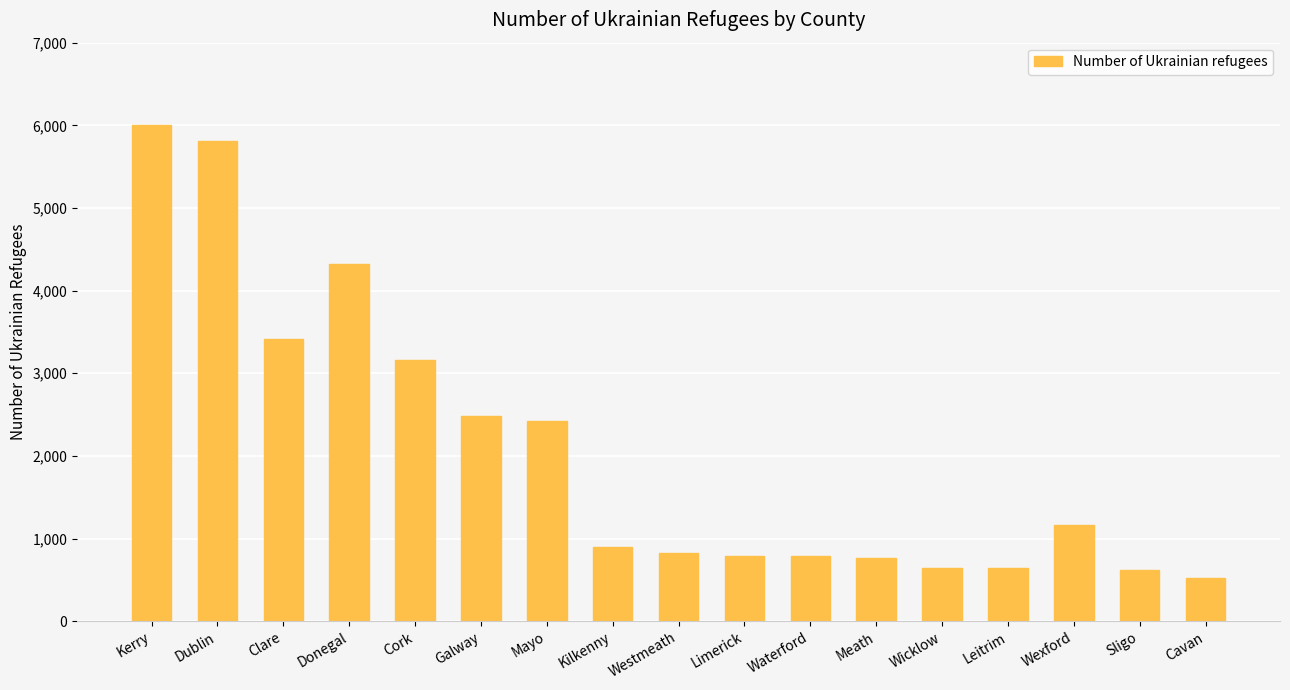

How many bars are there in total?

17